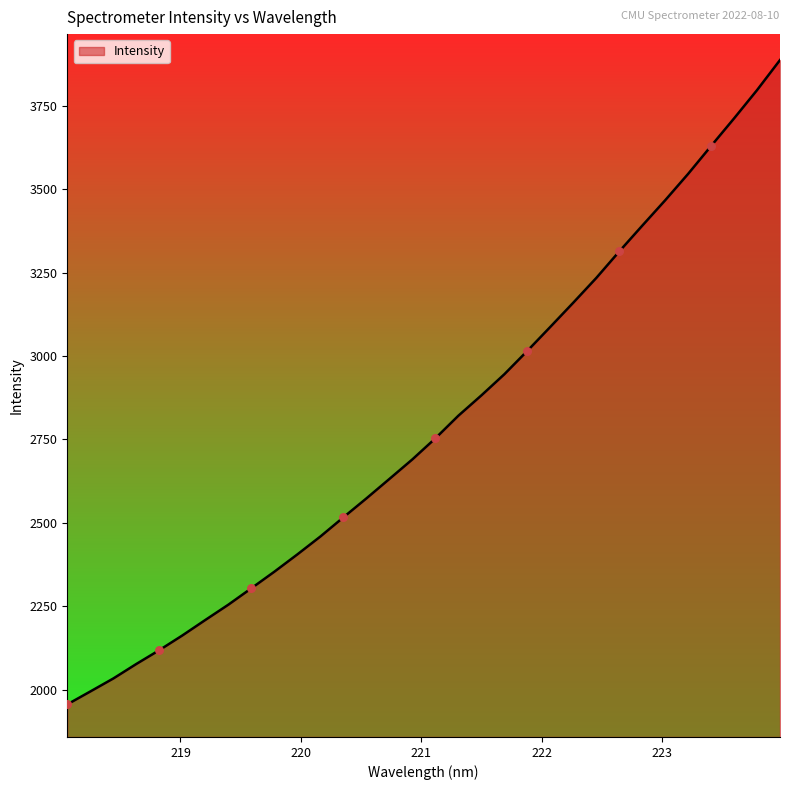

What is the smallest value displayed?

1955.4